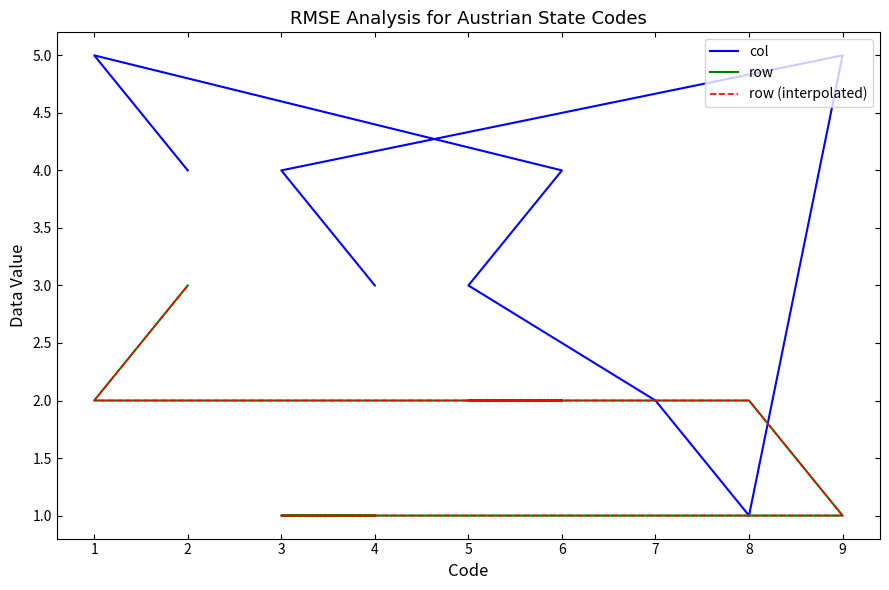

What is the approximate value of col at 6?

4